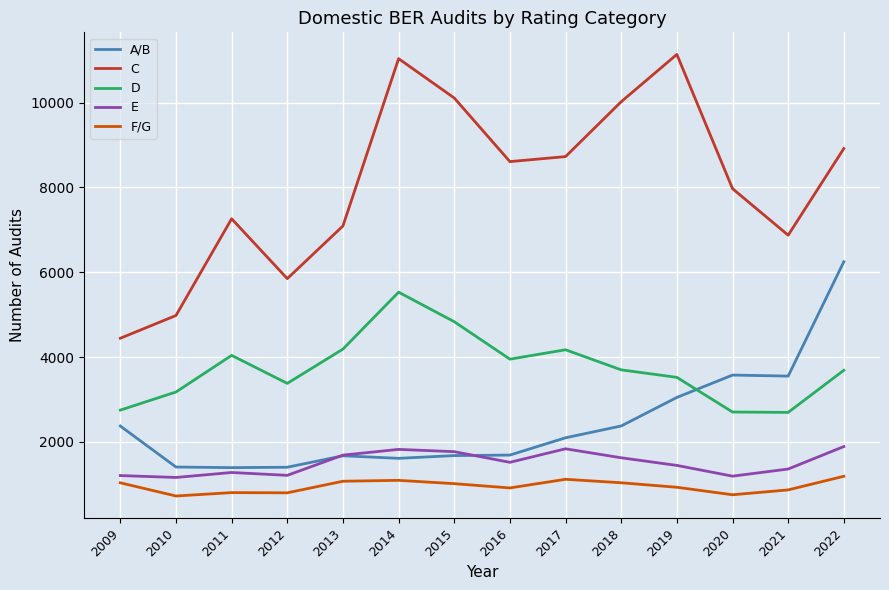

How many values in the F/G series are below 1014?

7